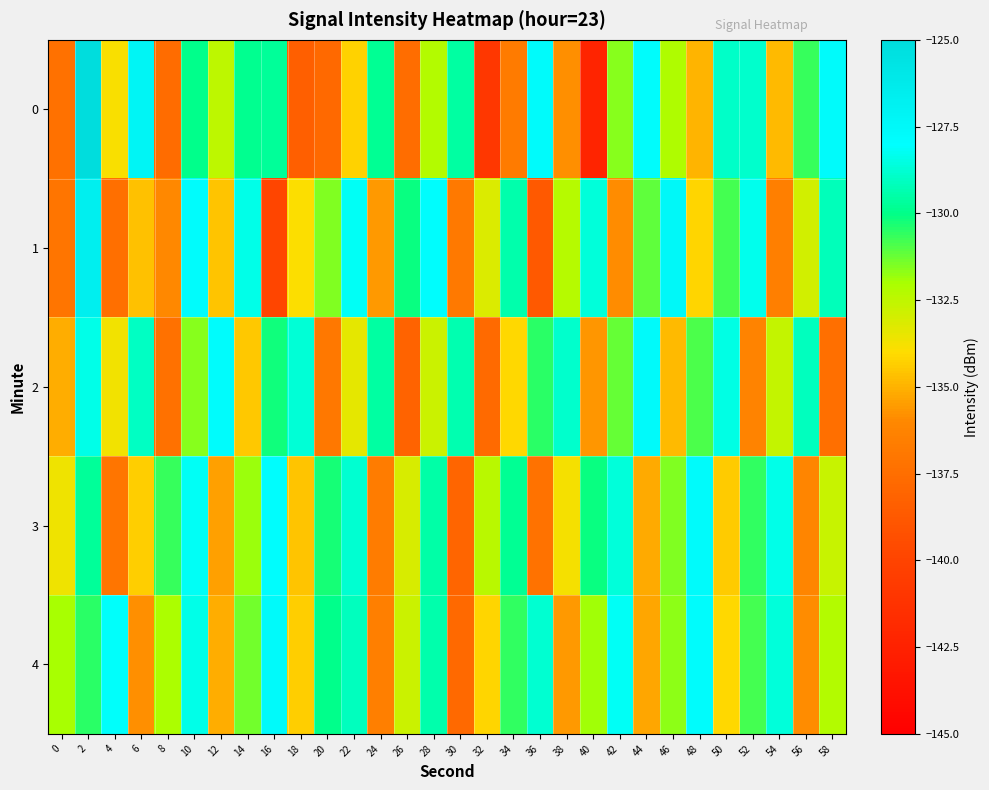

Between 0 and 46, which is larger?

46